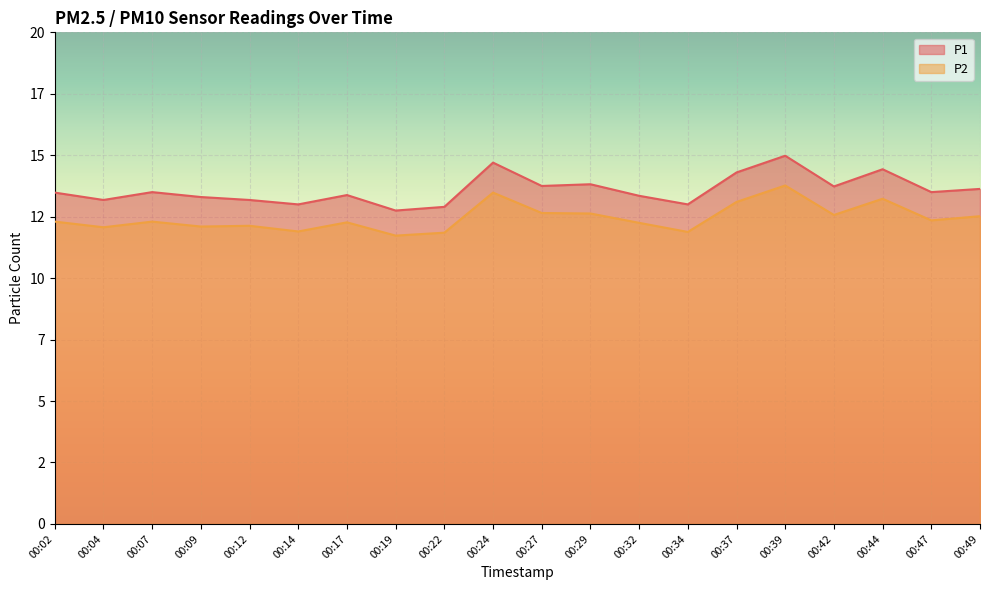

How many interior local peaks does the P2 series have?

6